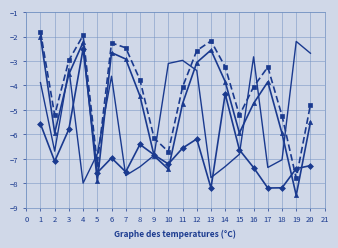

What is the total value across all series at 2?

-24.9